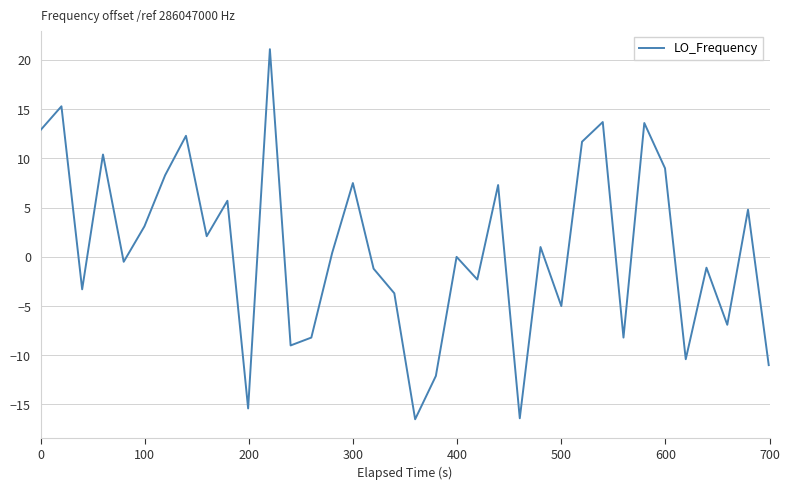

What is the greatest value displayed?

21.1